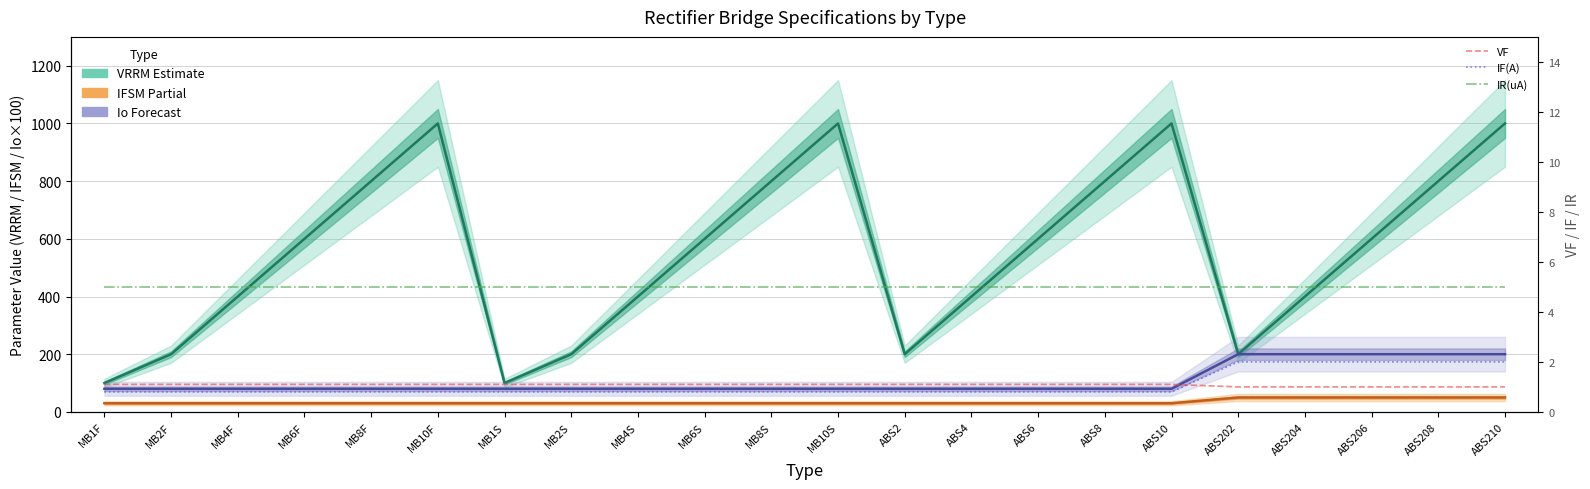

What is the value of the IR(uA) point at the 3rd from the left?

5.0